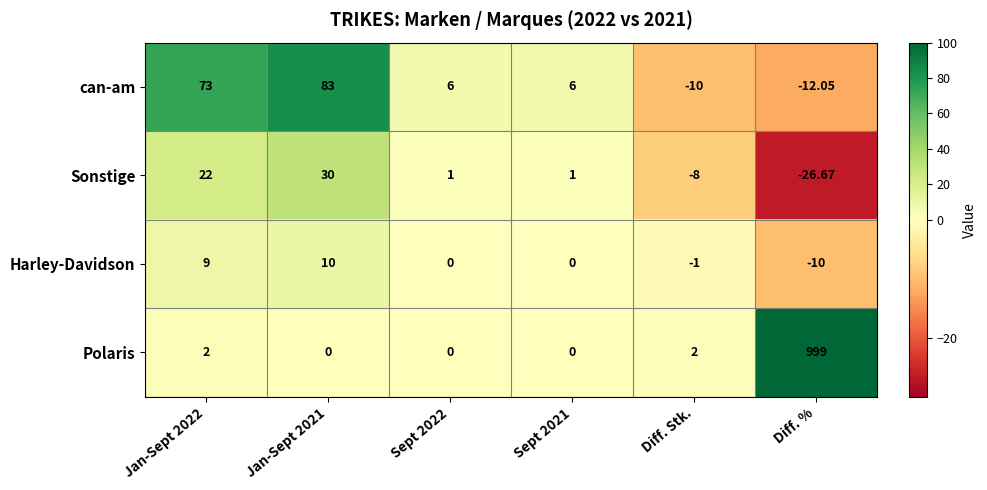

Rank the series by their maximum value, from lowest to highest.

Harley-Davidson, Sonstige, can-am, Polaris